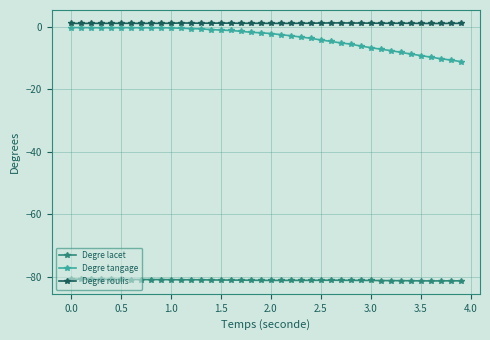

What is the smallest value displayed?

-81.4